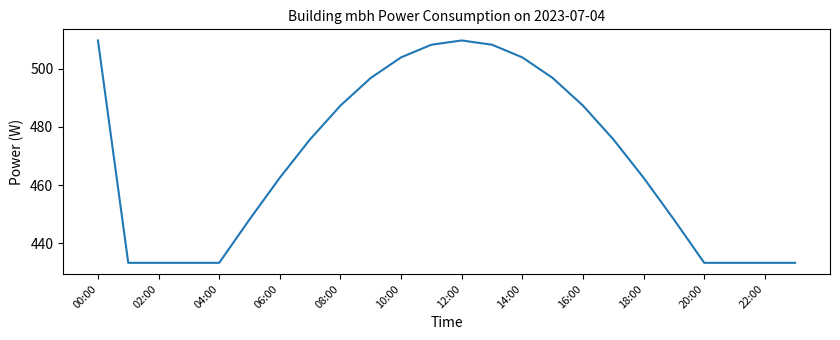

Reading left to right, list all the values displayed in this chart.

509.8	433.3	433.3	433.3	433.3	448.2	462.6	475.8	487.4	496.9	503.9	508.3	509.8	508.3	503.9	496.9	487.4	475.8	462.6	448.2	433.3	433.3	433.3	433.3